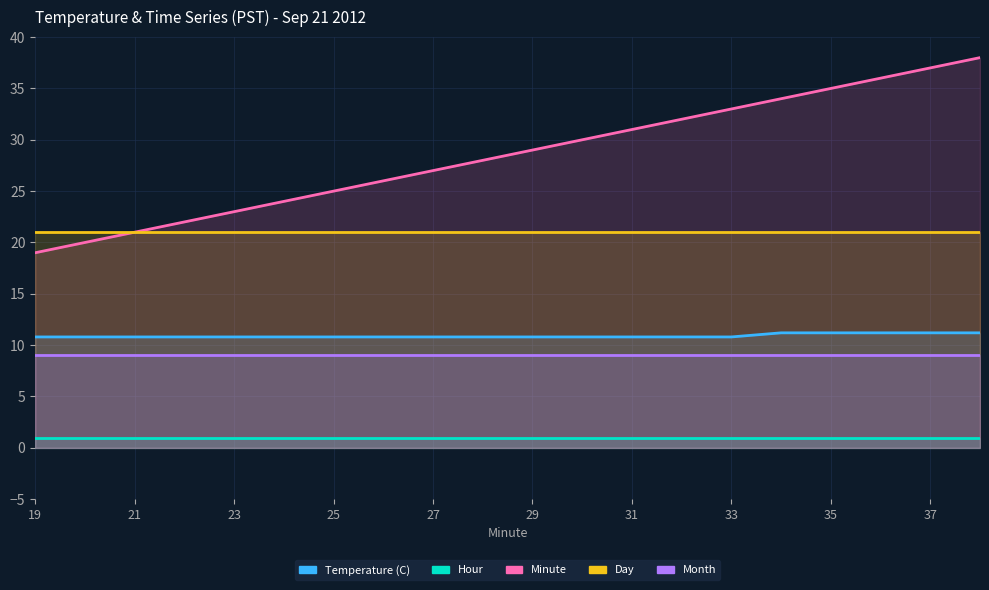

What is the difference between the maximum and minimum values in the Temperature (C) series?

0.4